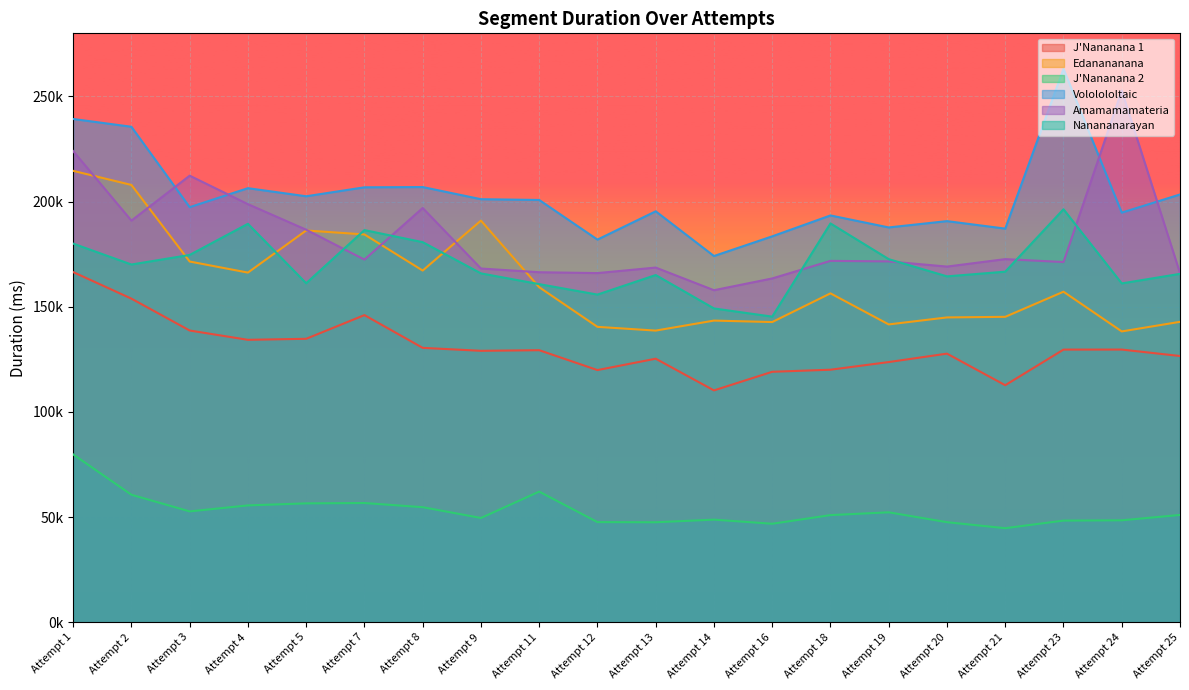

What is the sum of the Amamamamateria values at Attempt 7 and Attempt 16?

335907